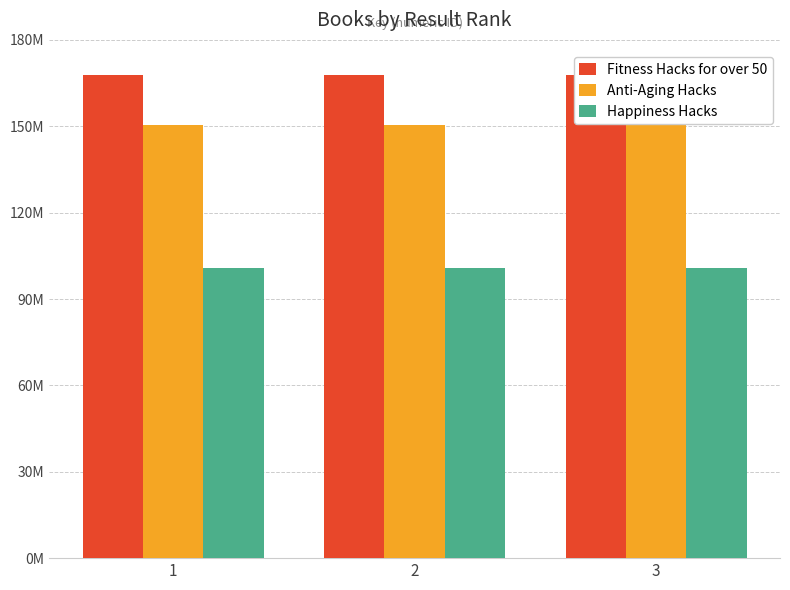

What is the total value across all series at 1?

419096488